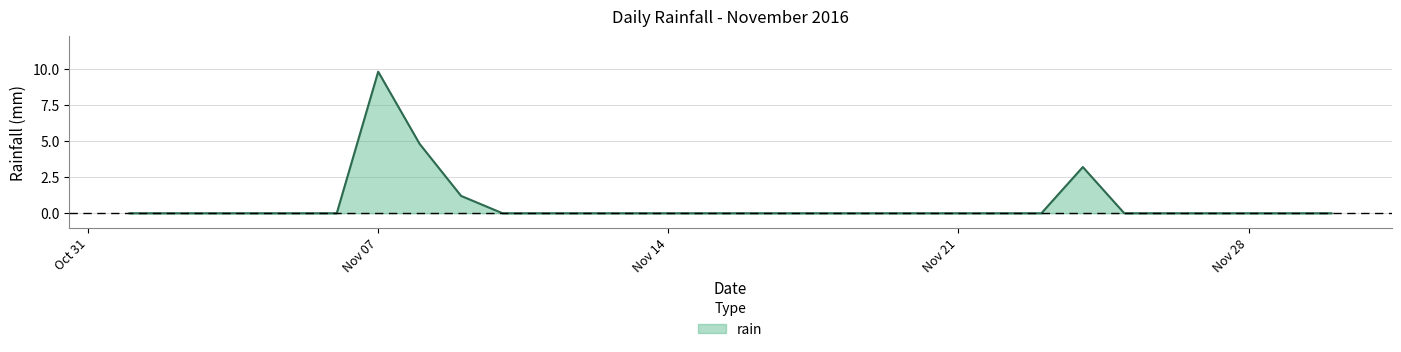

What is the maximum value shown in the chart?

9.8